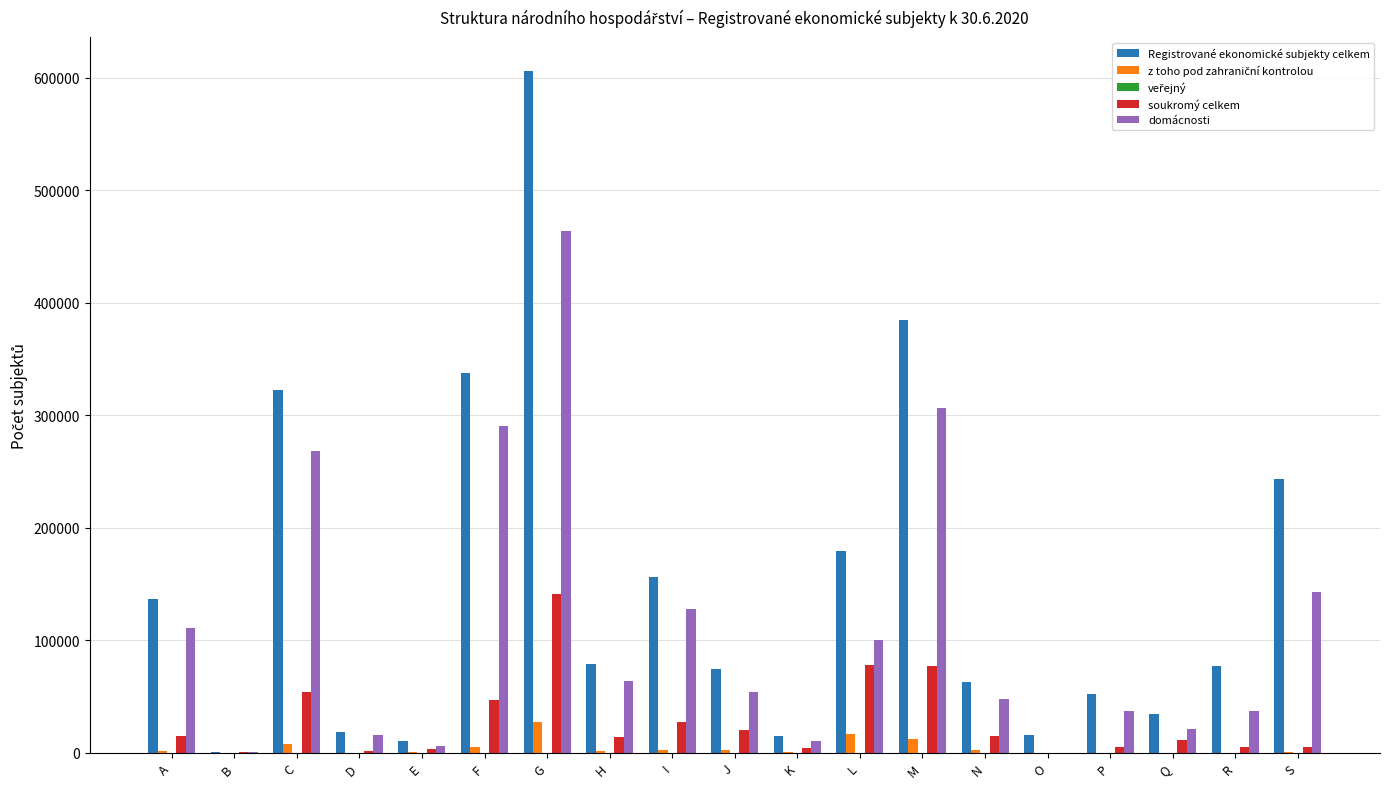

Which label corresponds to the largest value in the chart?

G